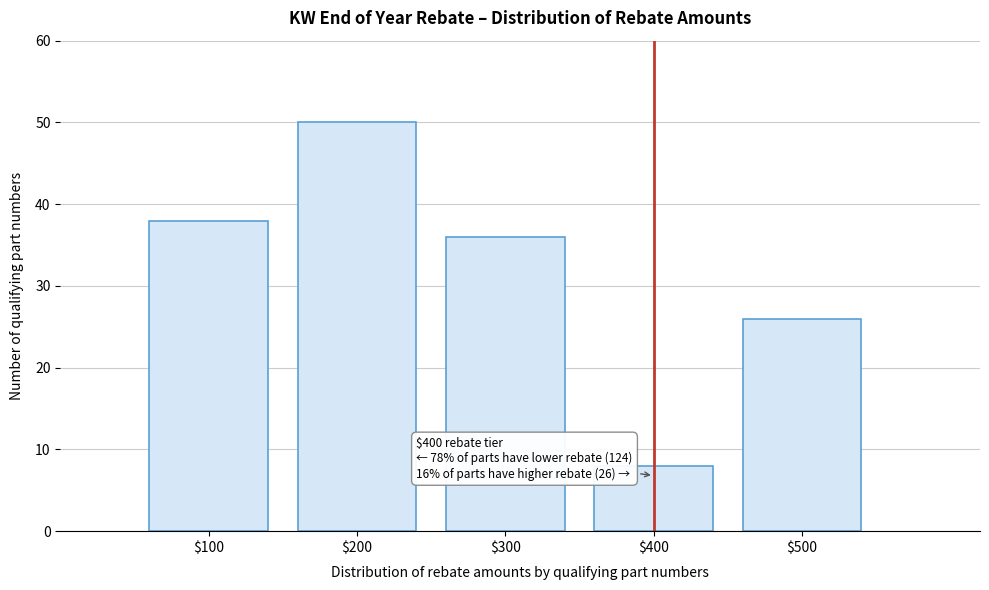

Reading right to left, transcribe all the data shown in this chart.

26	8	36	50	38